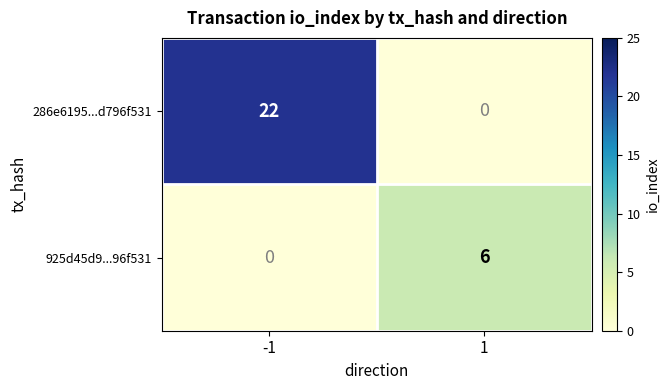

Rank the series by their maximum value, from highest to lowest.

286e6195...d796f531, 925d45d9...96f531